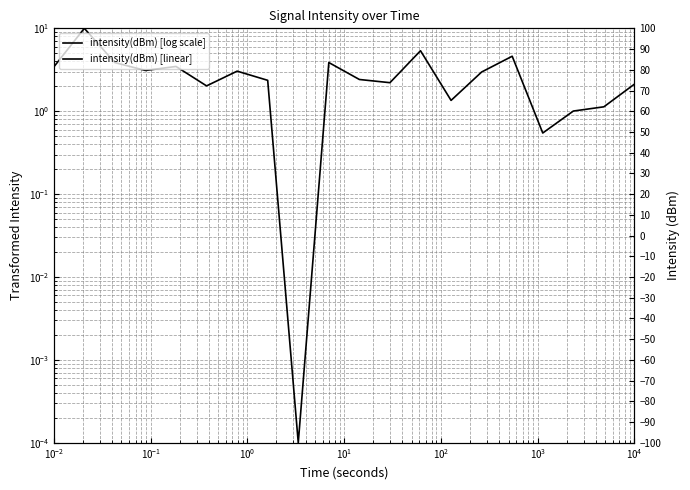

Which series has the widest spread of values?

intensity(dBm) [log scale]